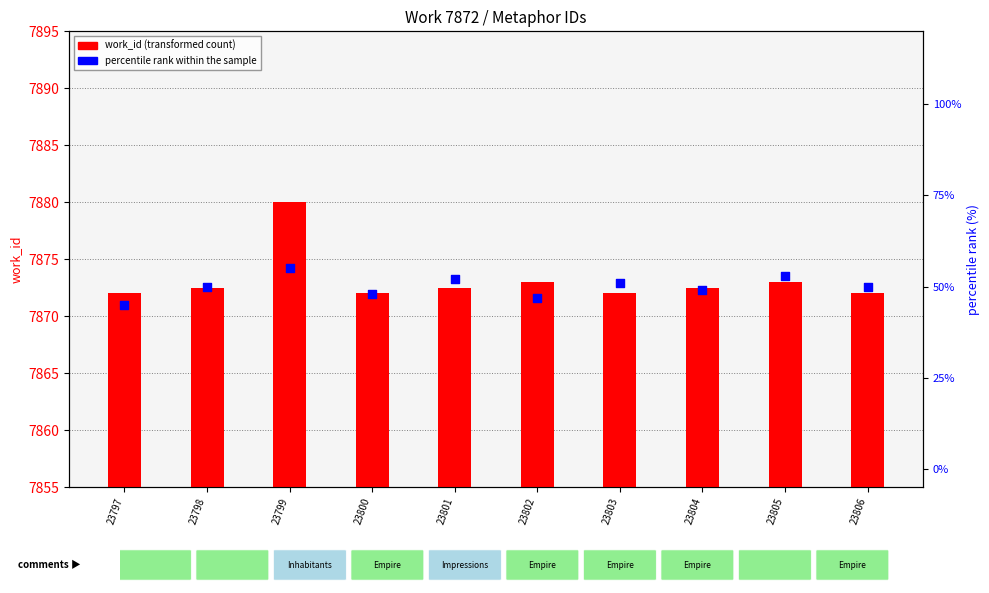

Which series has the widest spread of Y values?

percentile rank within the sample